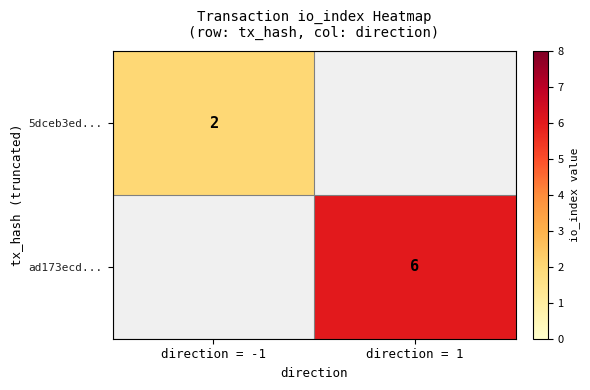

What is the greatest value displayed?

6.0